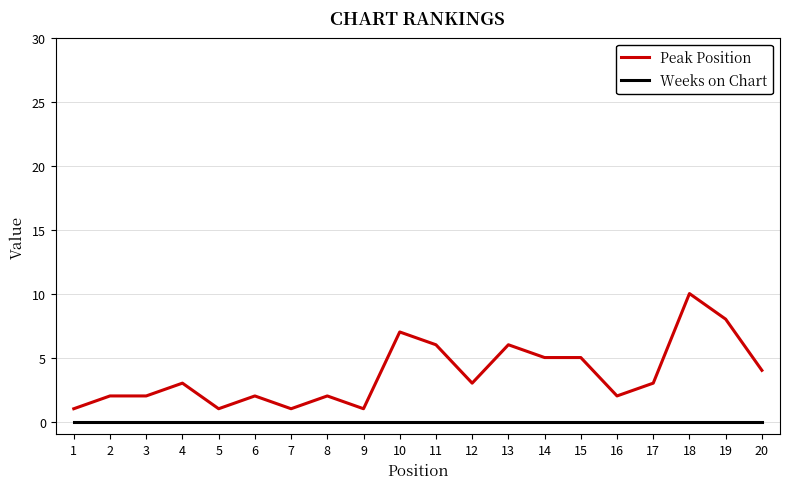

Which series changed the most between 5 and 19?

Peak Position